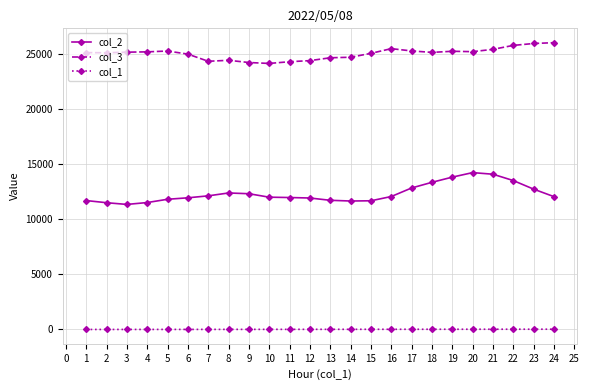

Rank the series by their average value, from highest to lowest.

col_3, col_2, col_1